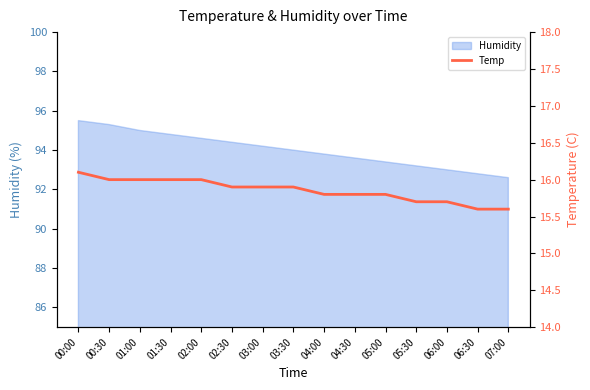

The chart shows a value of 7.2 at 06:30. True or false?

False